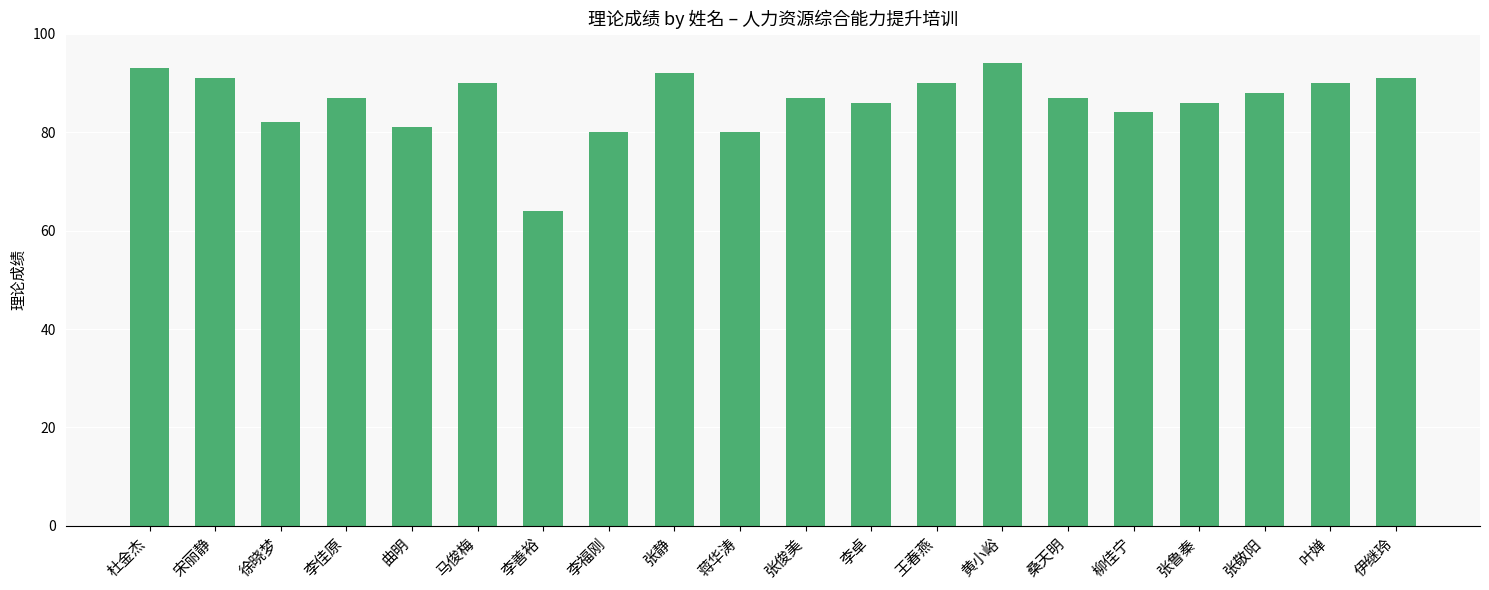

The chart shows a value of 87 at 张俊美. True or false?

True